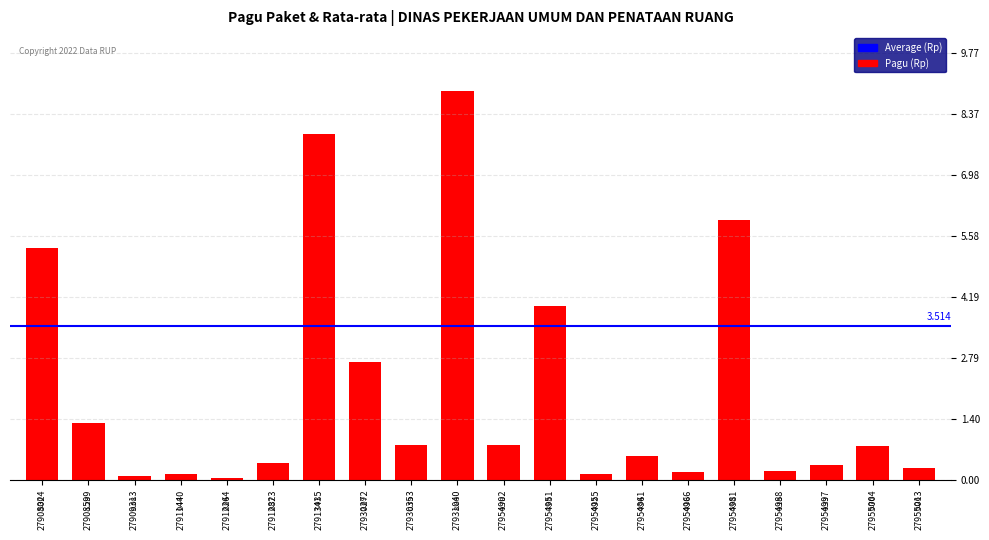

Read the value at 27908024, to the nearest 100.

529578100